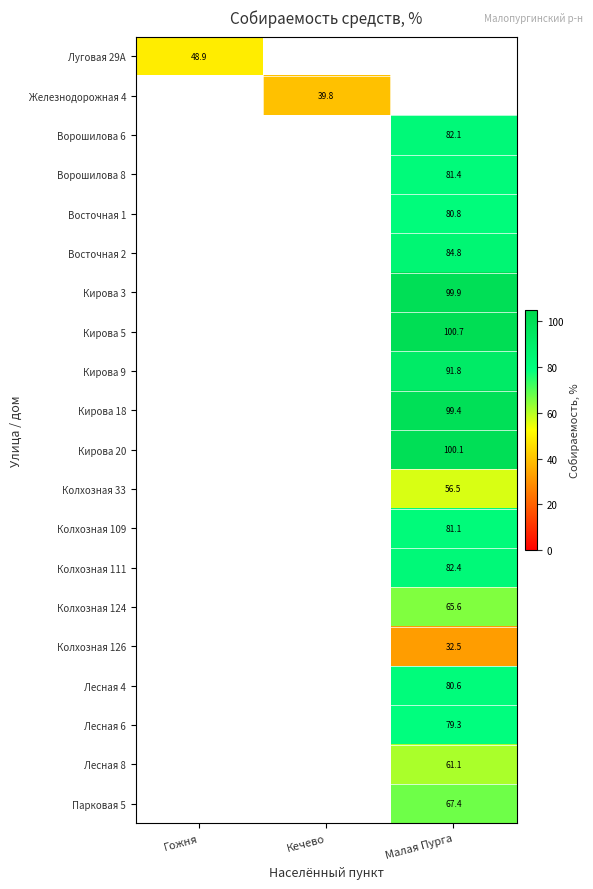

Is the value of Кирова 18 at Малая Пурга greater than the value of Лесная 6 at Малая Пурга?

Yes